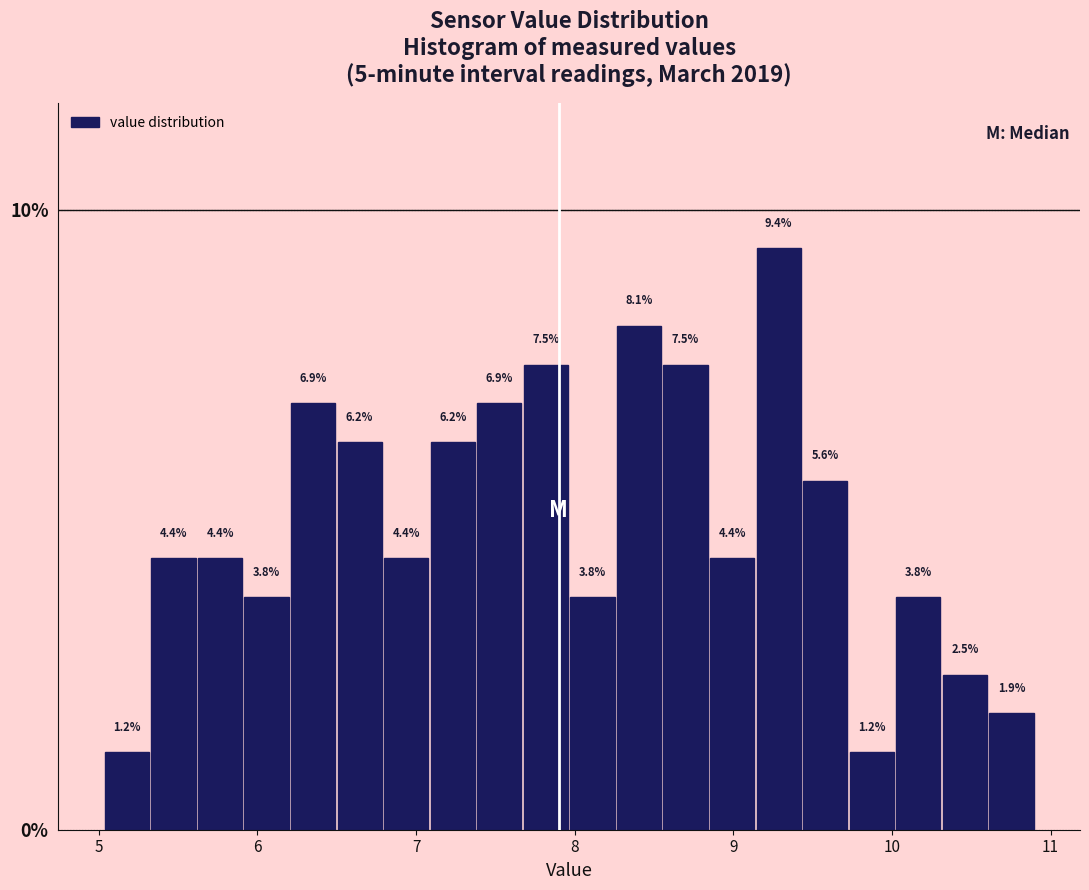

Read against the x-axis, roughly where is the centre of the tallest bar?

9.3